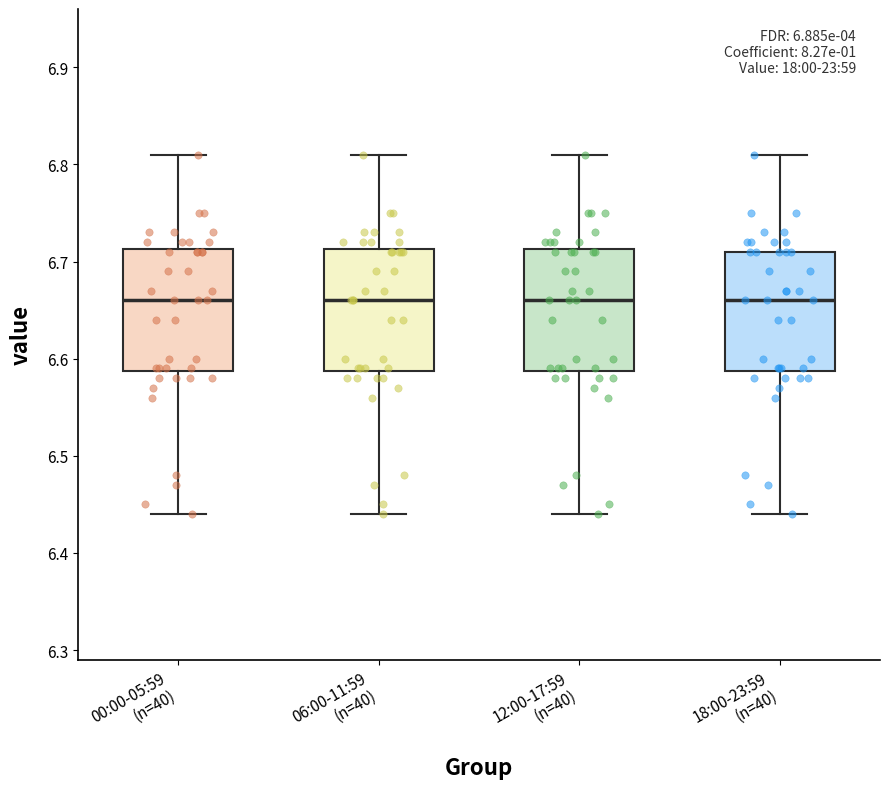

Where does the lower whisker of the box for 00:00-05:59 (n=40) end on the y-axis? The values are not printed on the chart, so give them approximately, as read against the axis.

6.44